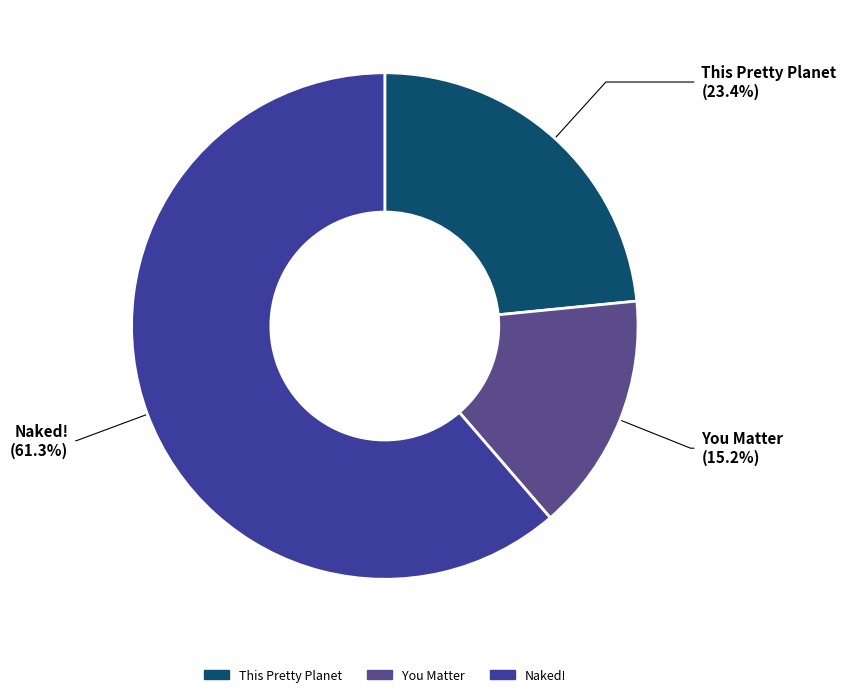

Count the number of slices in the pie.

3